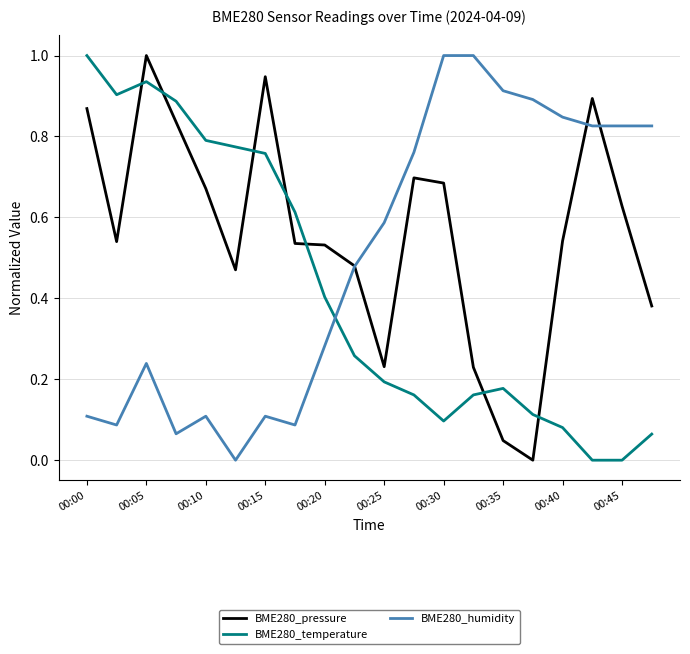

True or false: BME280_temperature and BME280_pressure cross at least once.

True